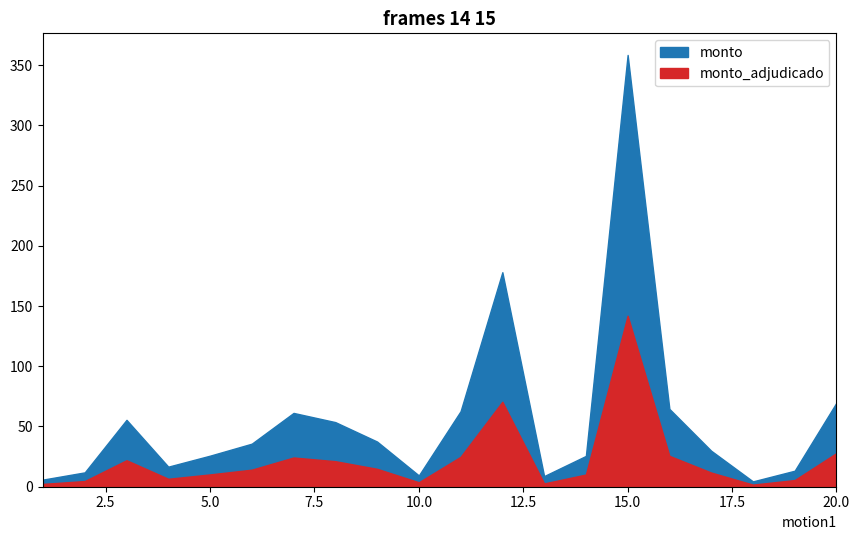

Is it true that monto equals 24338903 at 15?

False